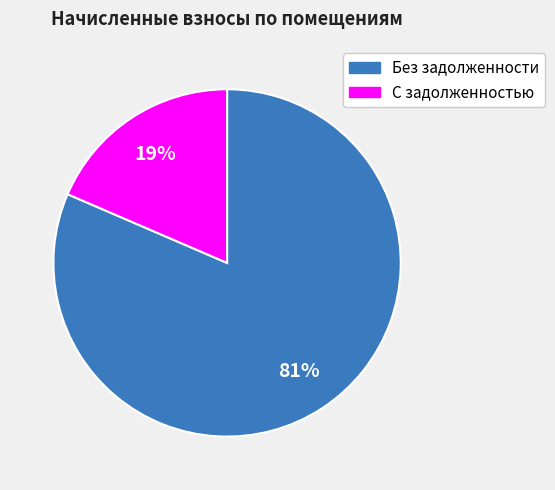

Is there any slice that represents more than half of the pie?

Yes